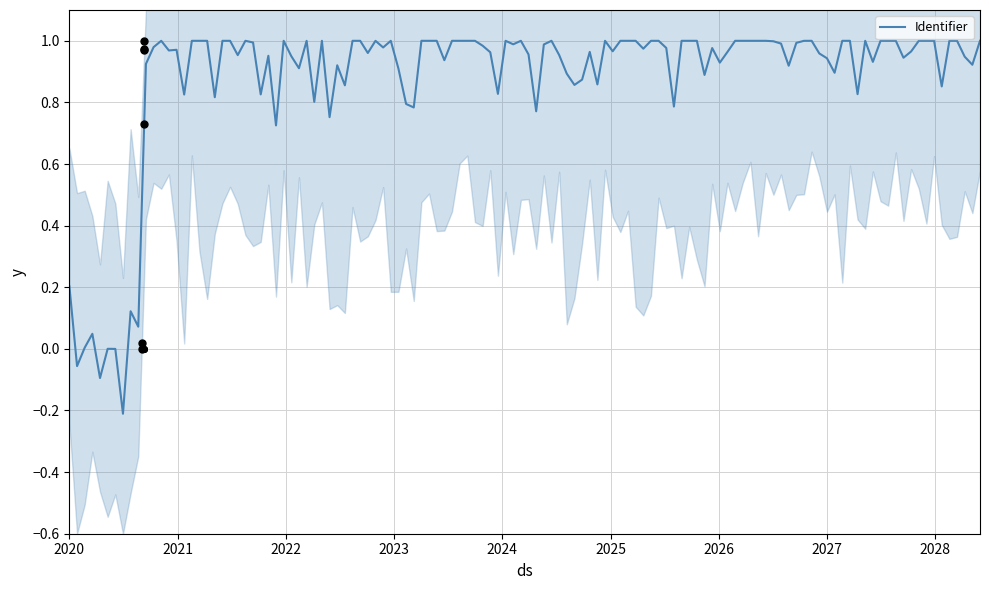

Between 2020-09-03 14:01:32 and 2020-09-03 07:54:04, which is larger?

2020-09-03 14:01:32